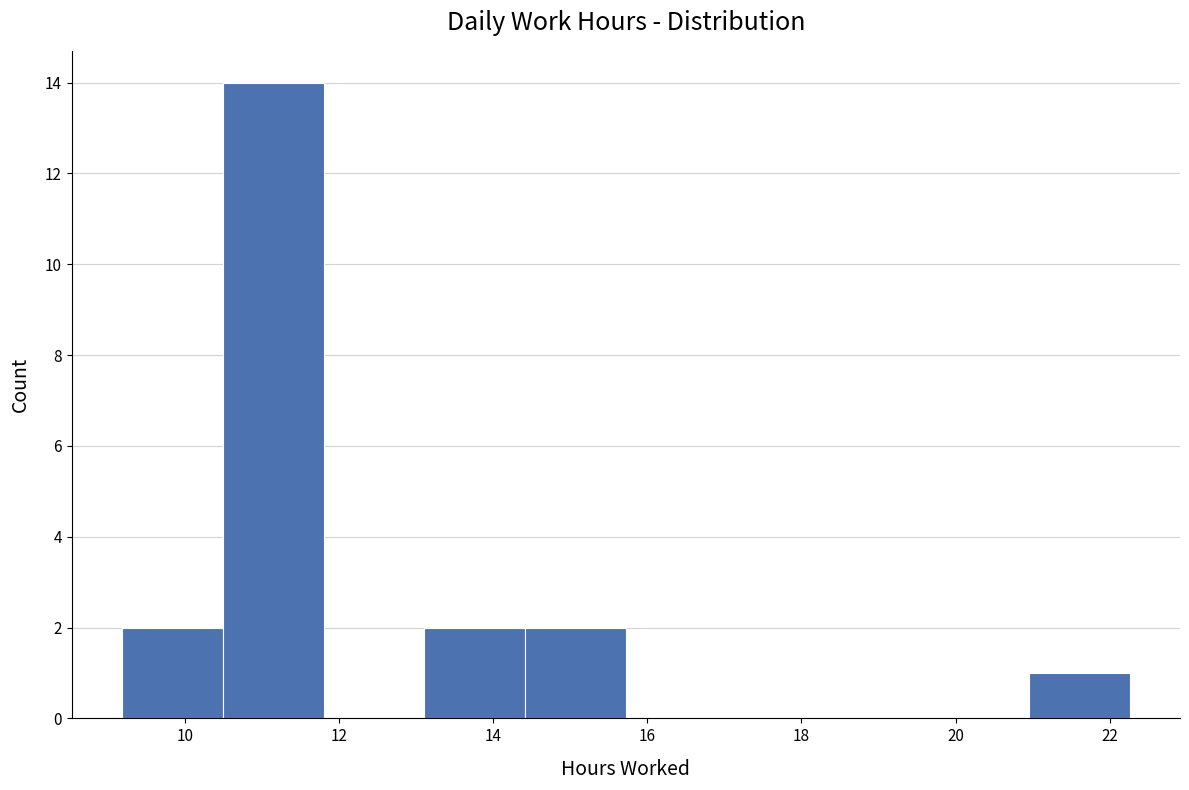

Which range on the x-axis has the tallest bar?

10.4 to 11.8